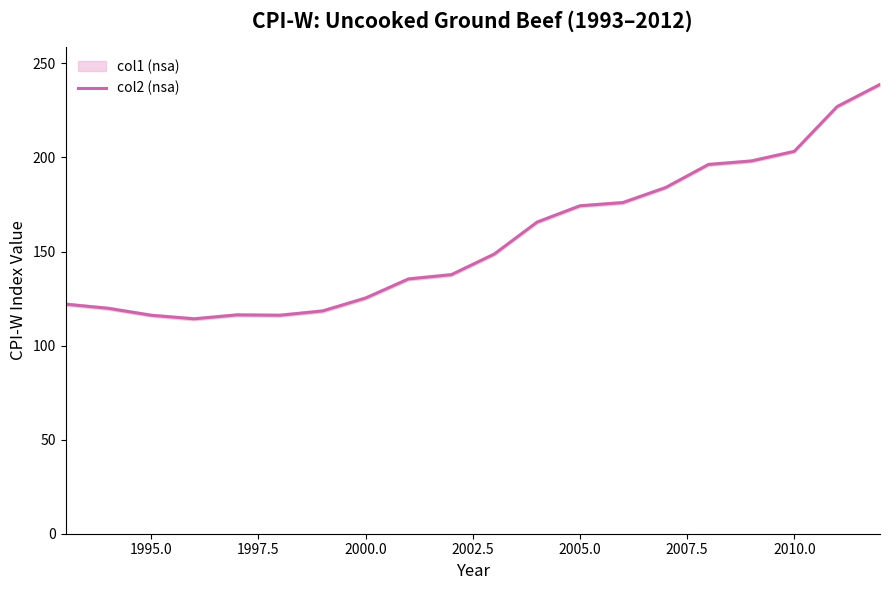

What is the maximum value for col2 (nsa)?

238.8